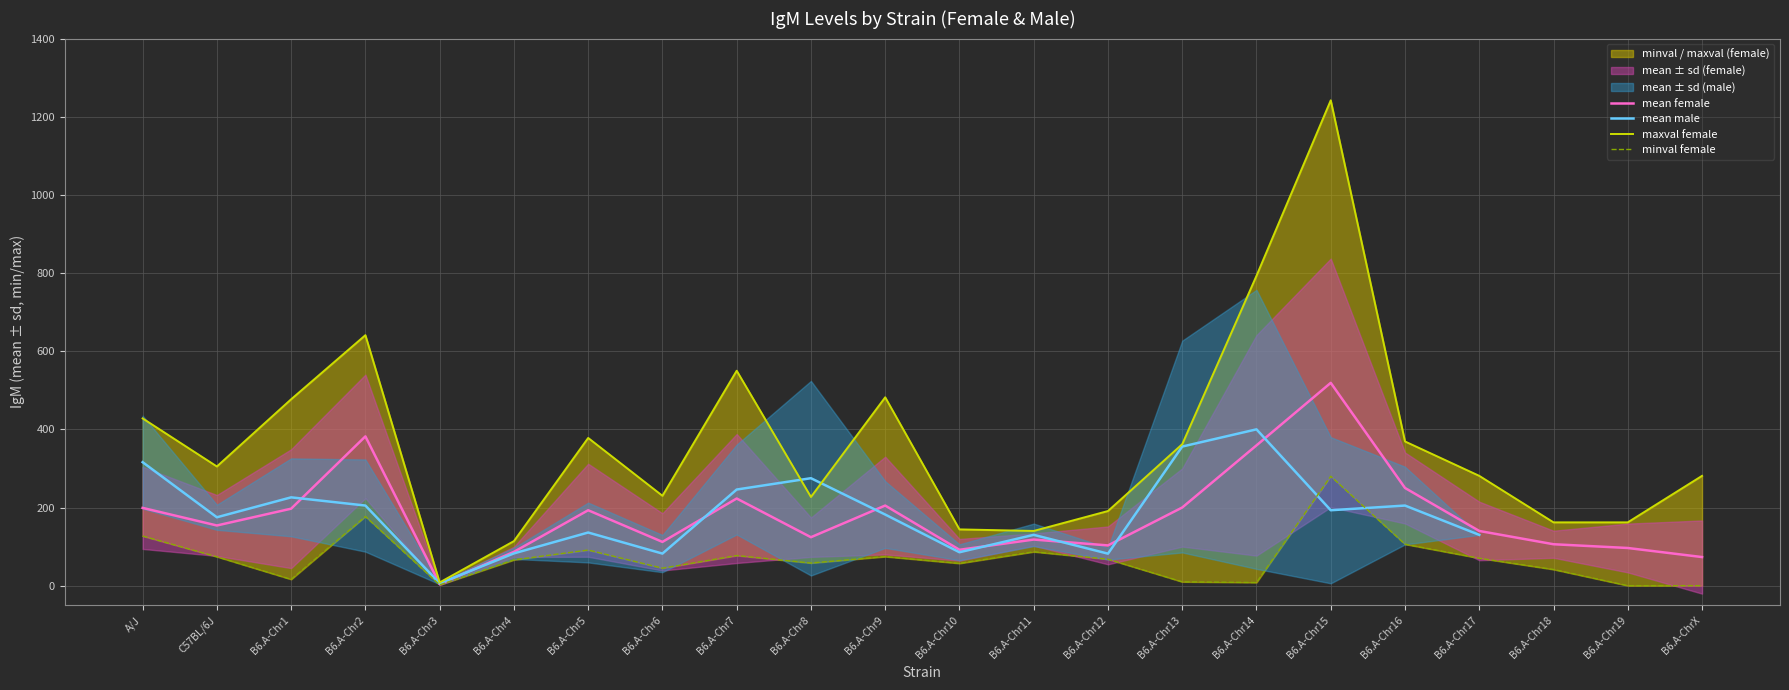

How many data points in mean_f are above 154?

10